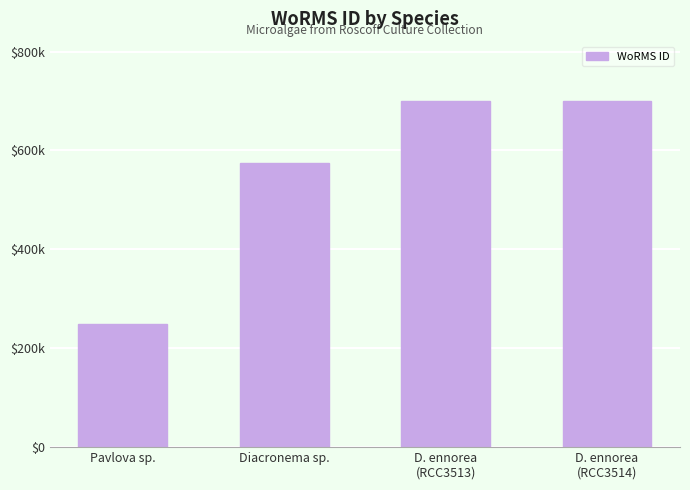

What is the value of the 1st bar from the left?

249731